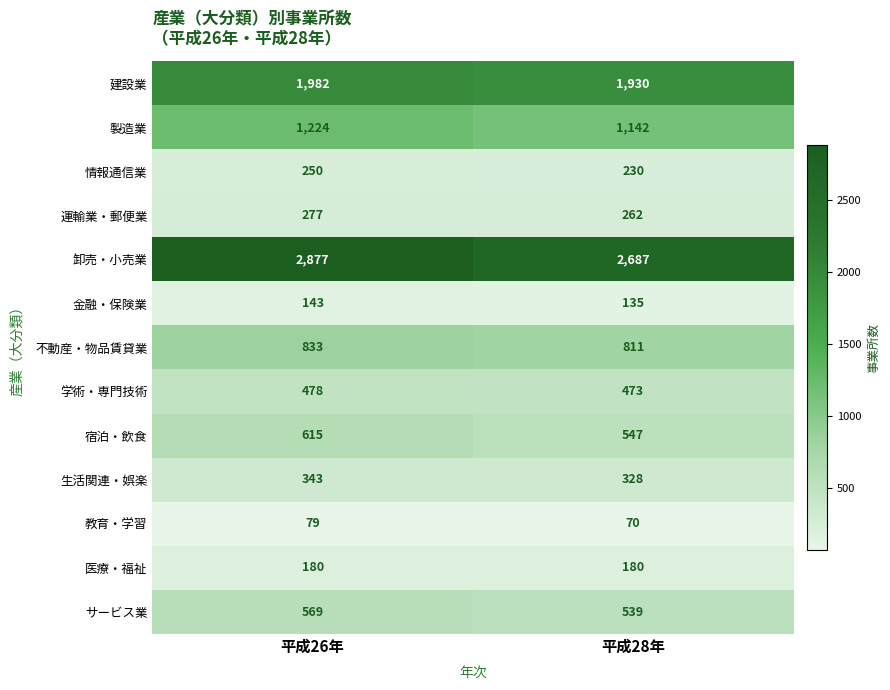

What is the greatest value displayed?

2877